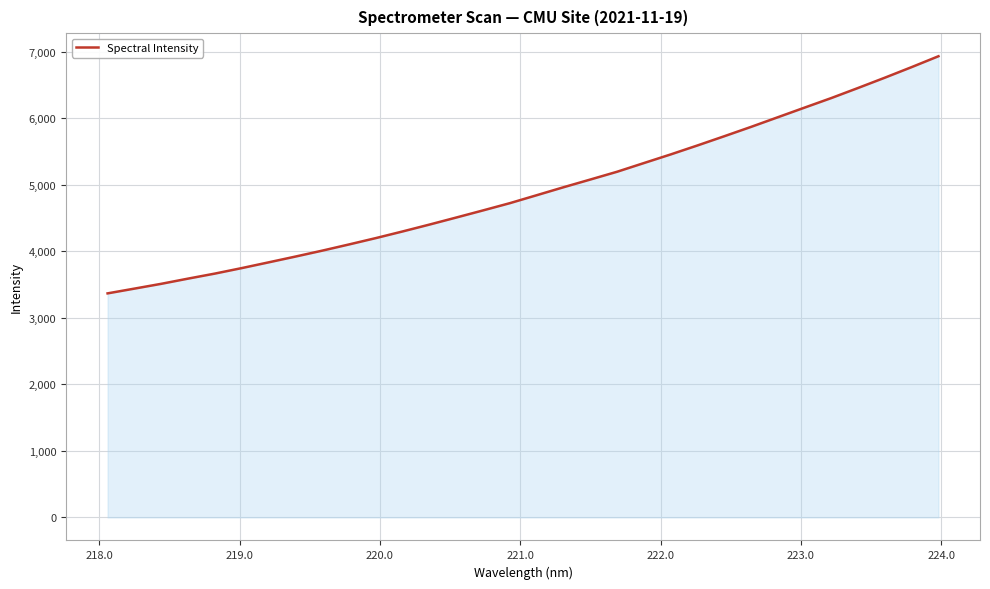

What is the difference between the maximum and minimum values?

3564.2